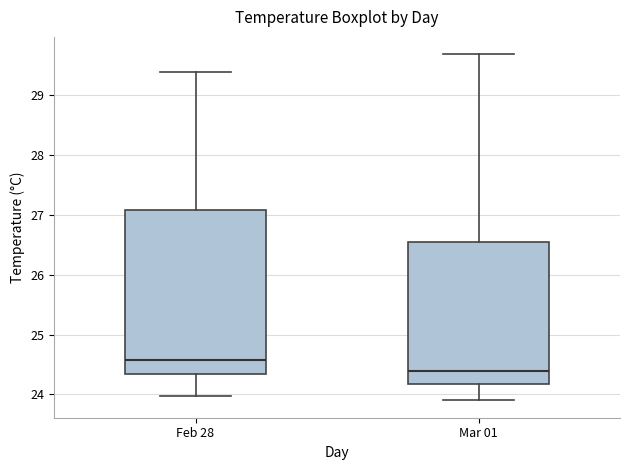

Where does the upper whisker of the box for Mar 01 end on the y-axis? The values are not printed on the chart, so give them approximately, as read against the axis.

29.7